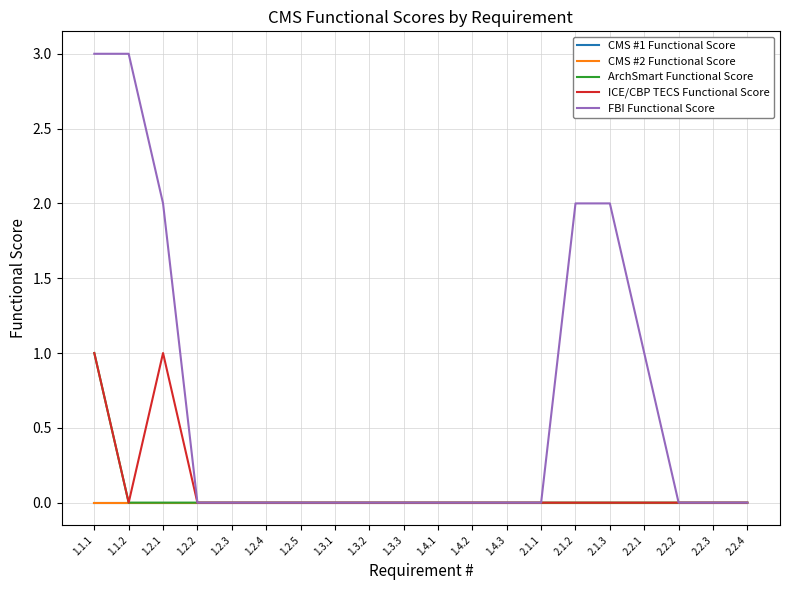

True or false: FBI Functional Score and ICE/CBP TECS Functional Score cross at least once.

False